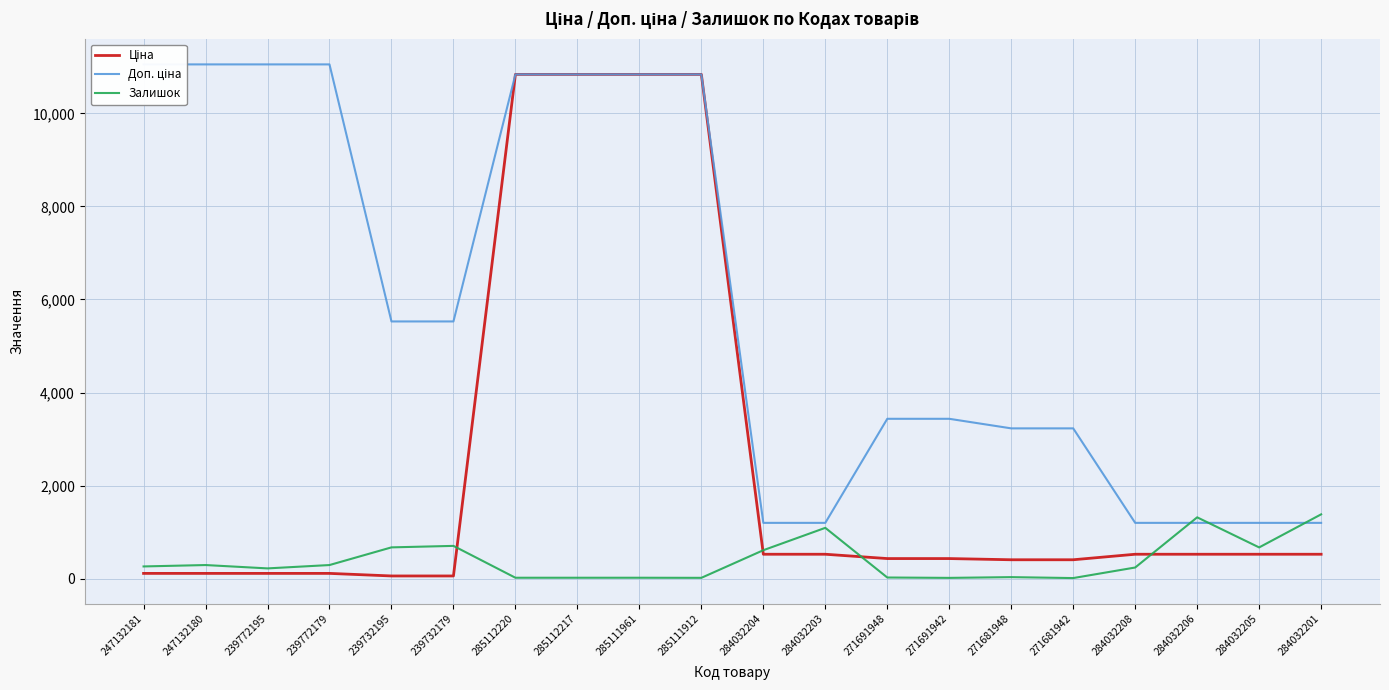

At which category is the sum across all series the highest?

285112220